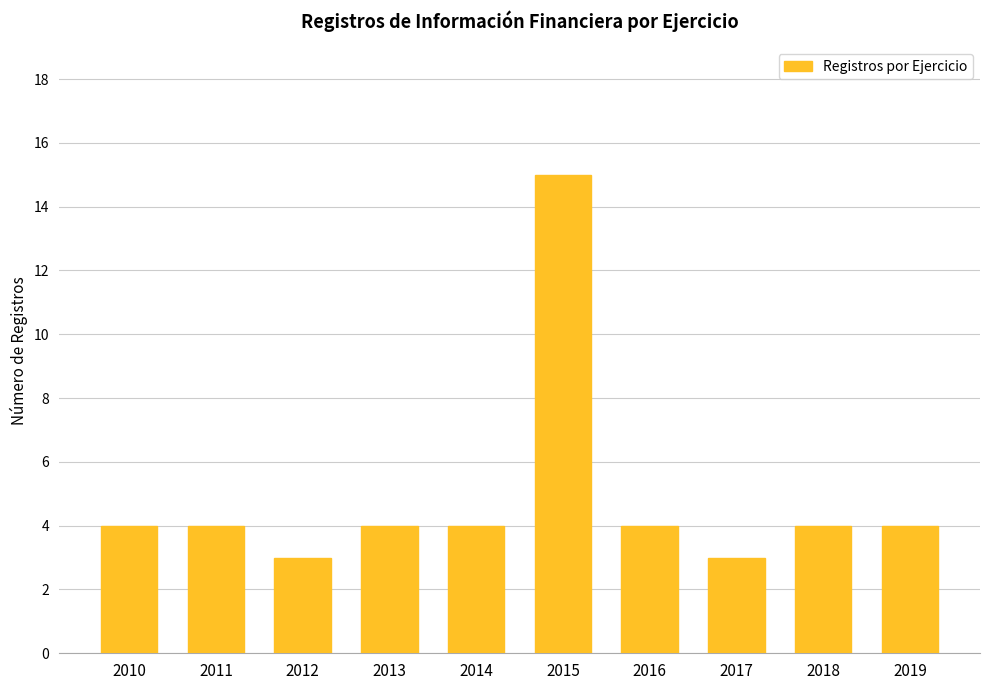

The chart shows a value of 2 at 2018. True or false?

False